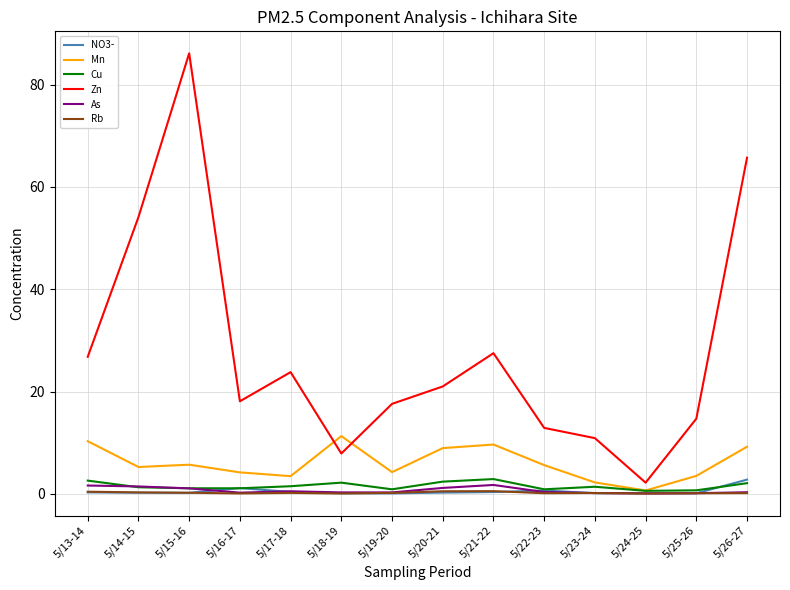

The Mn series shows 9.7 at 5/15-16. True or false?

False